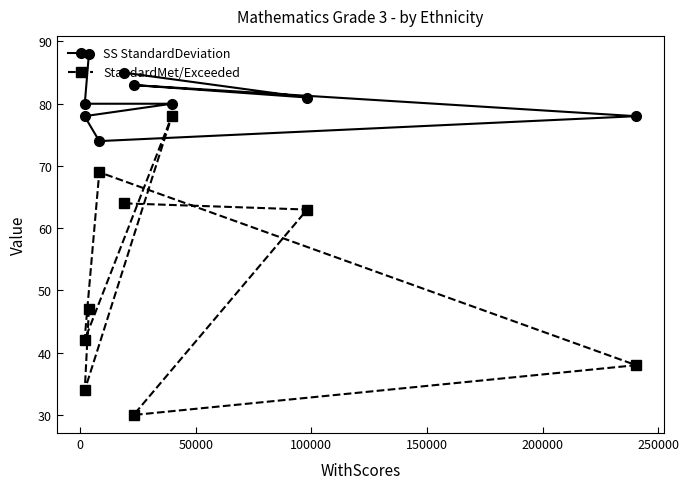

List the series in order of their peak value, lowest first.

StandardMet/Exceeded, SS StandardDeviation